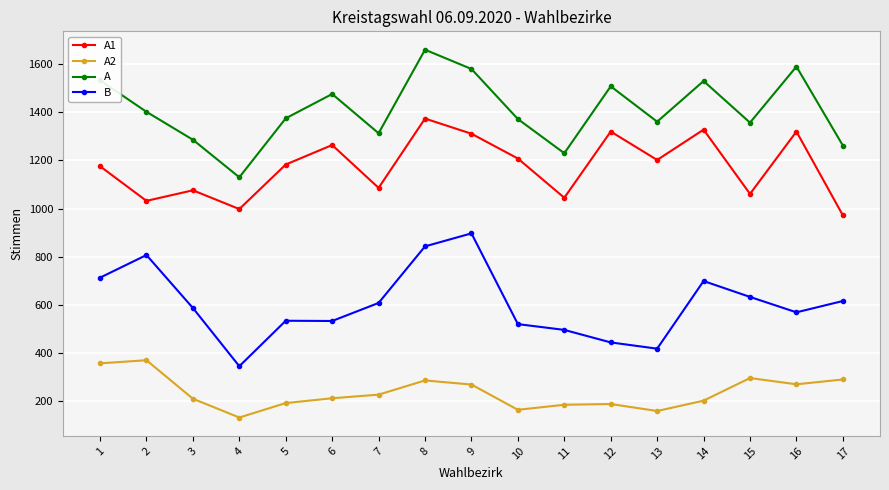

True or false: B has a value of 520 at 10.

True